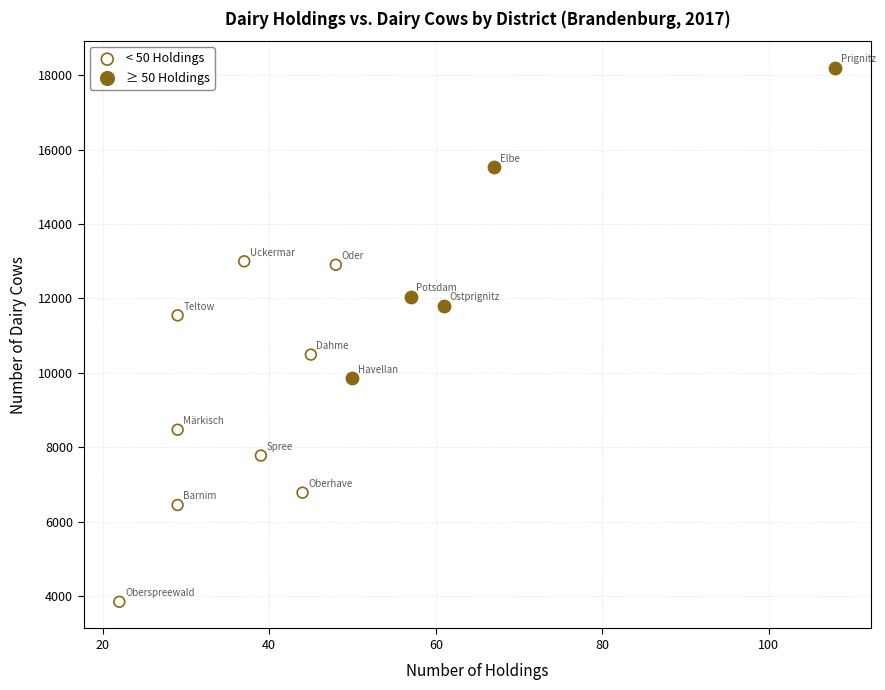

Which series contains the highest Y value?

≥ 50 Holdings